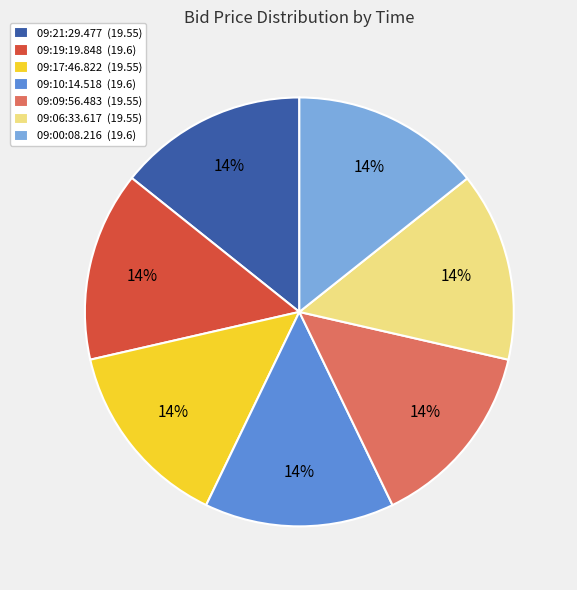

How many segments does this pie chart have?

7